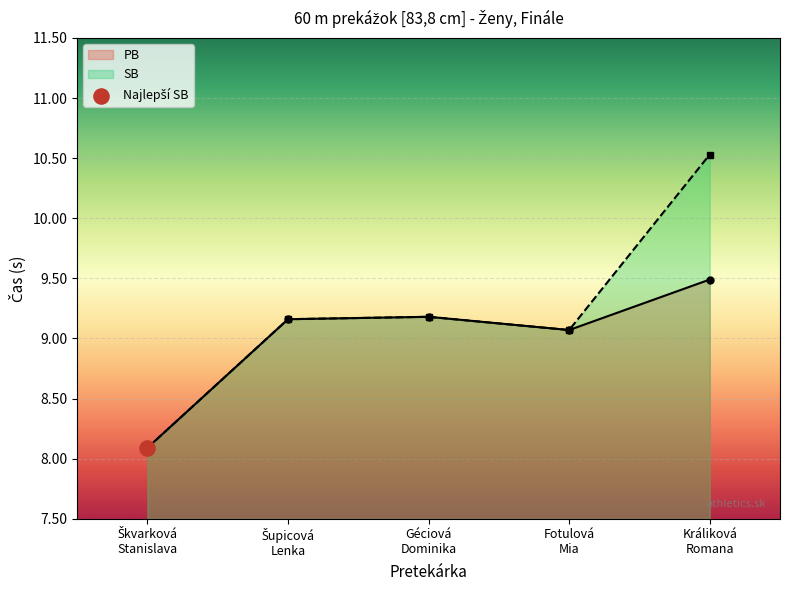

Is the value of SB at Šupicová
Lenka greater than the value of PB at Šupicová
Lenka?

No